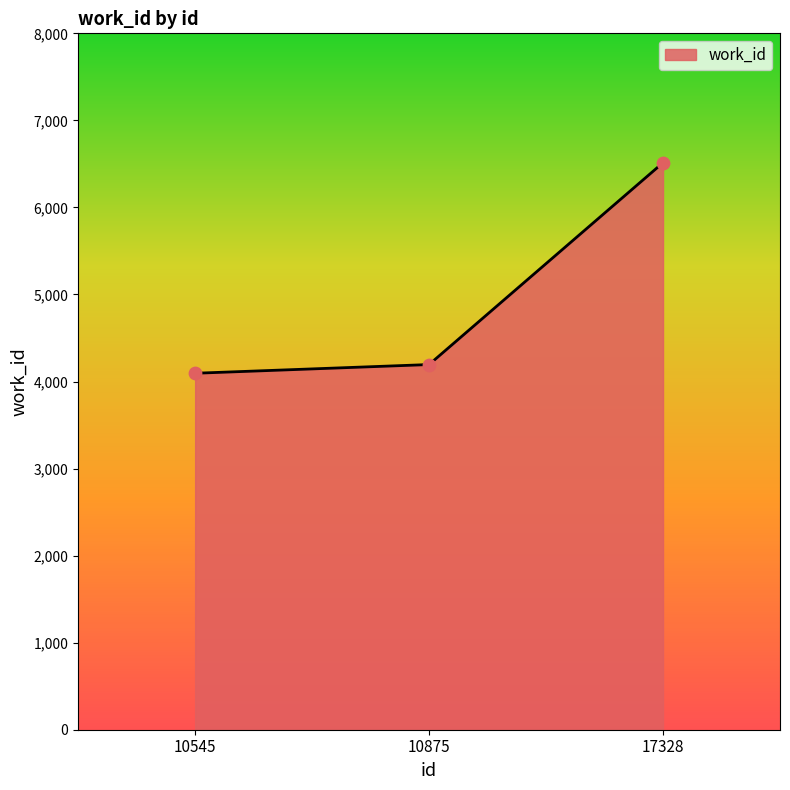

Approximately how many times larger is the value at 17328 compared to 10545?

1.6